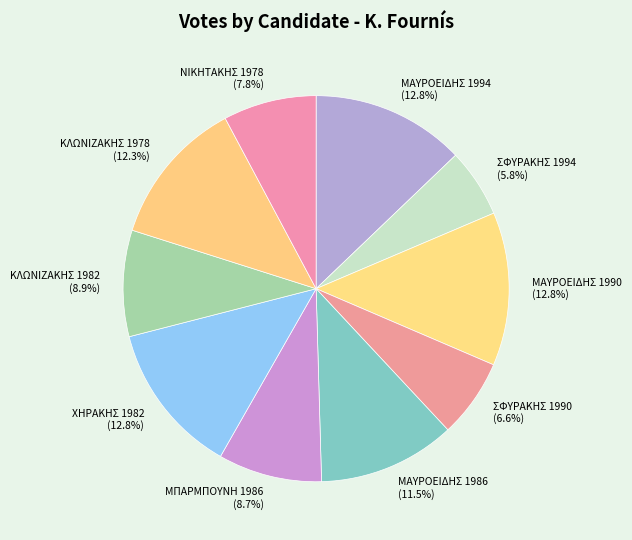

Is there a majority slice in this chart?

No